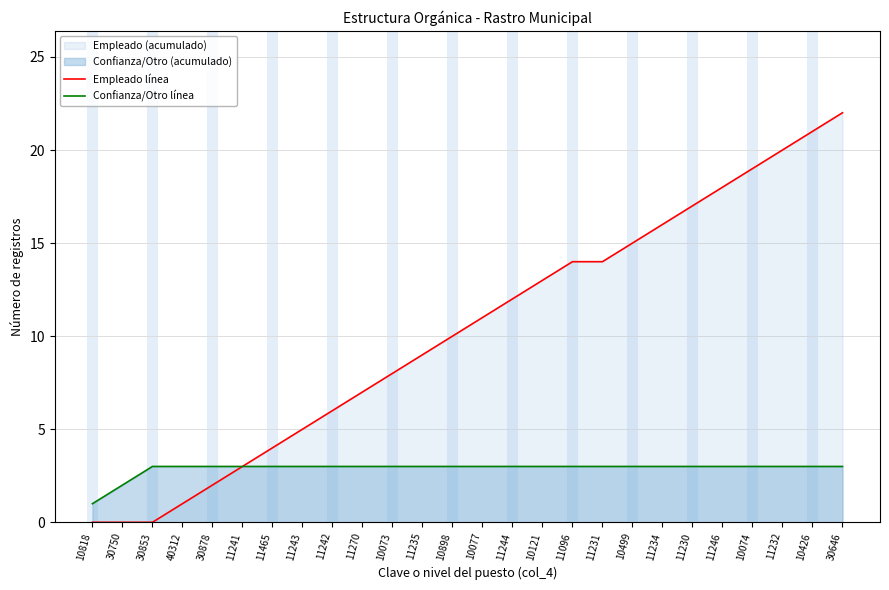

How many data points in Empleado línea are above 11?

12